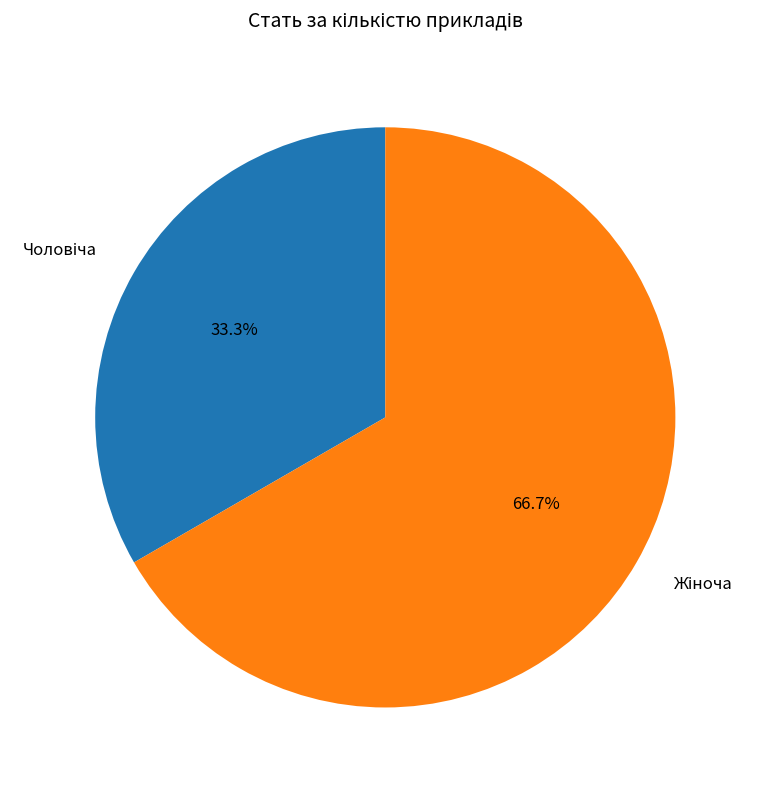

To the nearest percent, what is the difference between the largest and smallest slice percentages?

33%